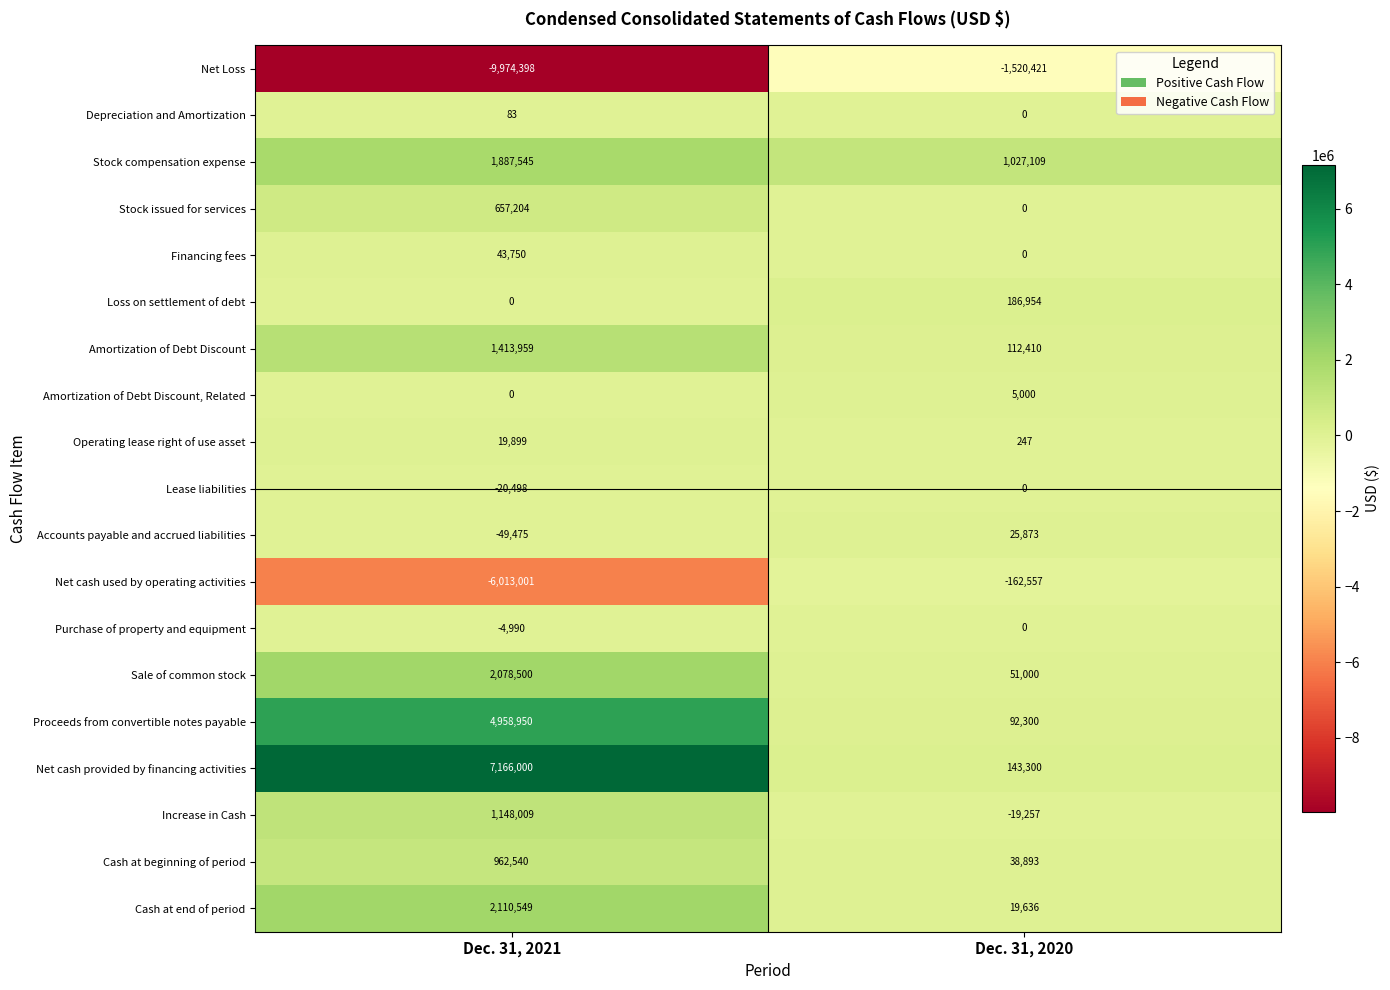

True or false: Loss on settlement of debt has a value of 39984 at Dec. 31, 2020.

False